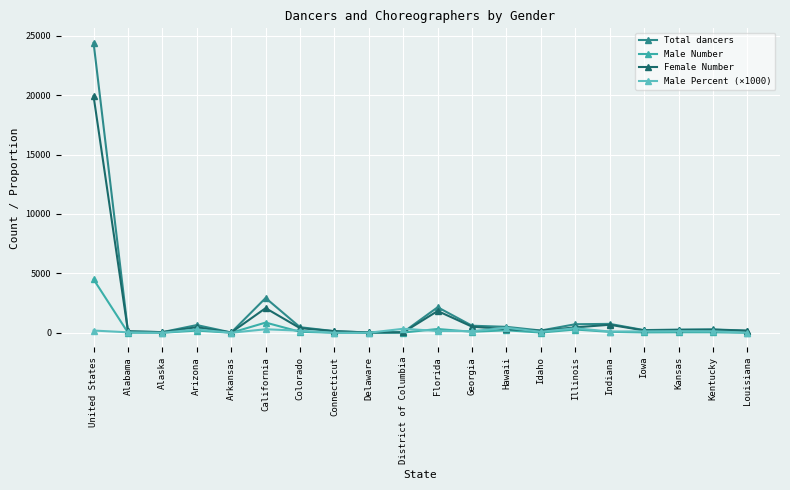

What is the total value across all series at Illinois?

1813